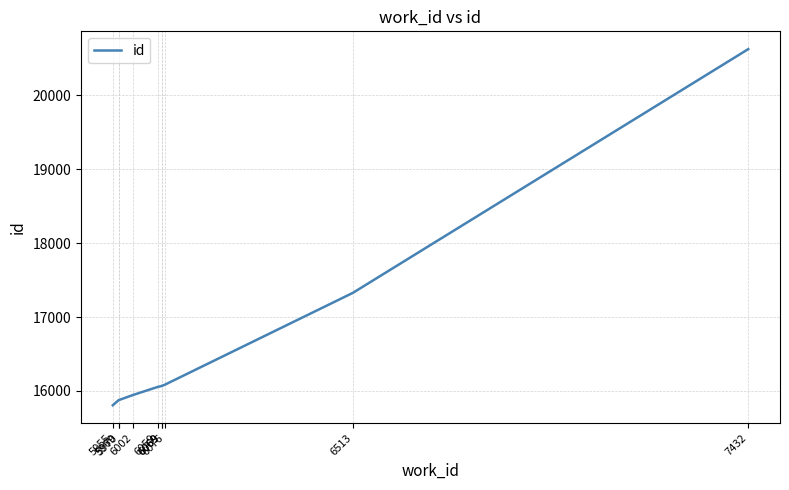

Where is the data nearest to the value 18215?

6513